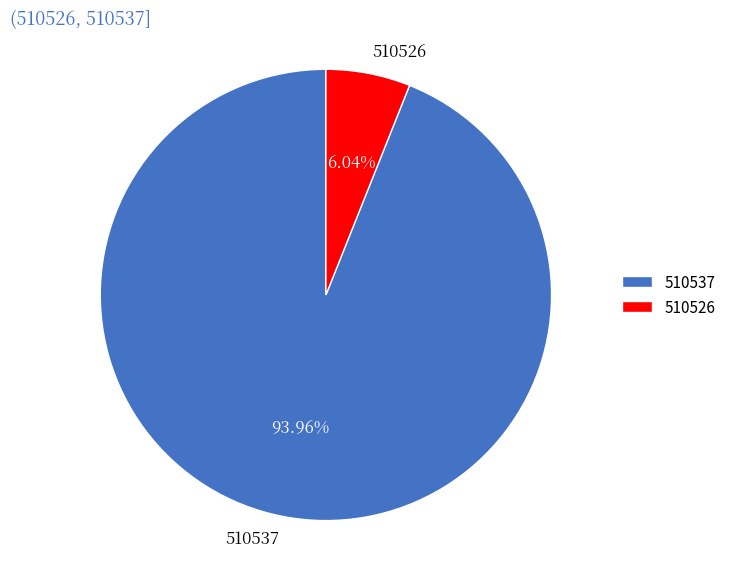

How many slices are in this pie chart?

2